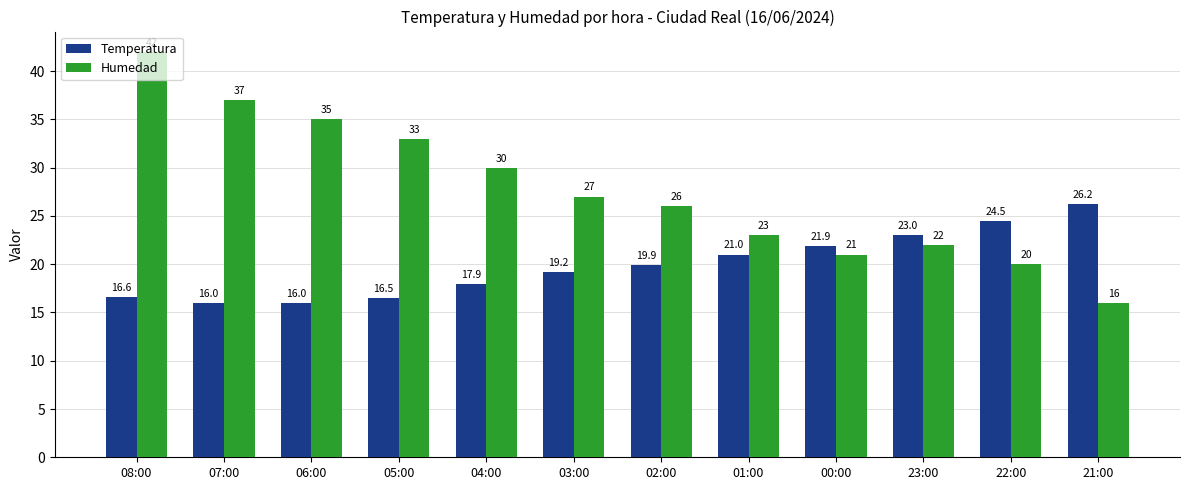

What is the difference between the maximum and minimum values in the Humedad series?

26.0